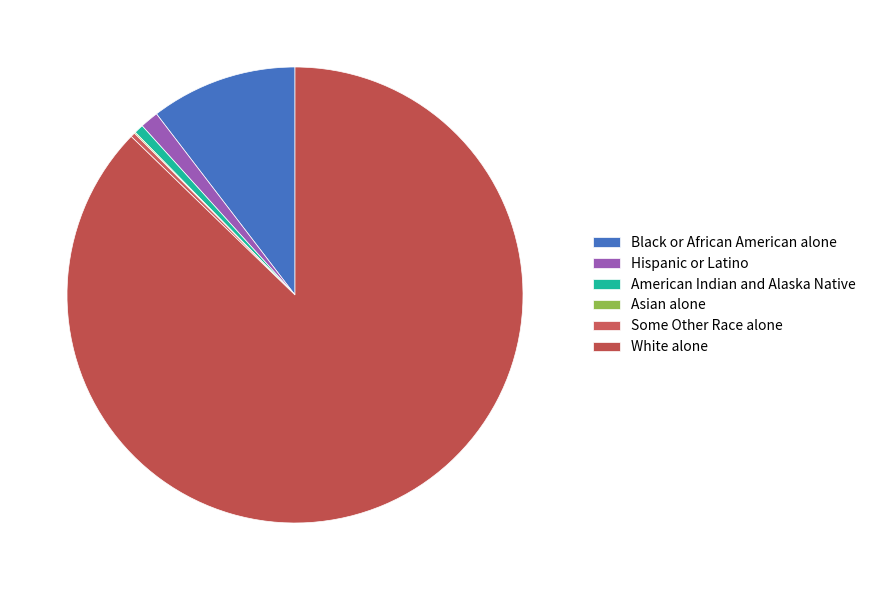

To the nearest percent, what is the difference between the largest and smallest slice percentages?

87%